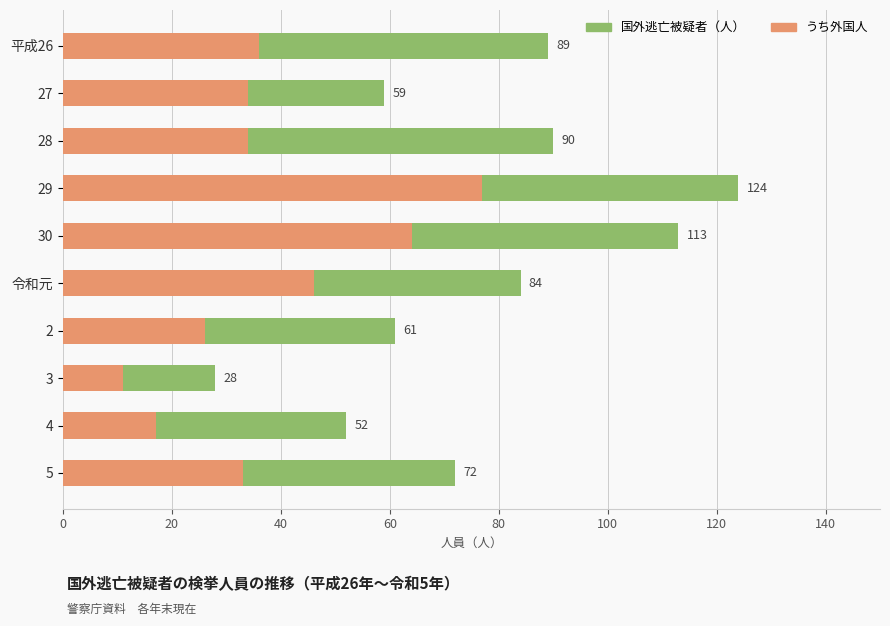

The value of うち外国人 at 28 is 20. True or false?

False